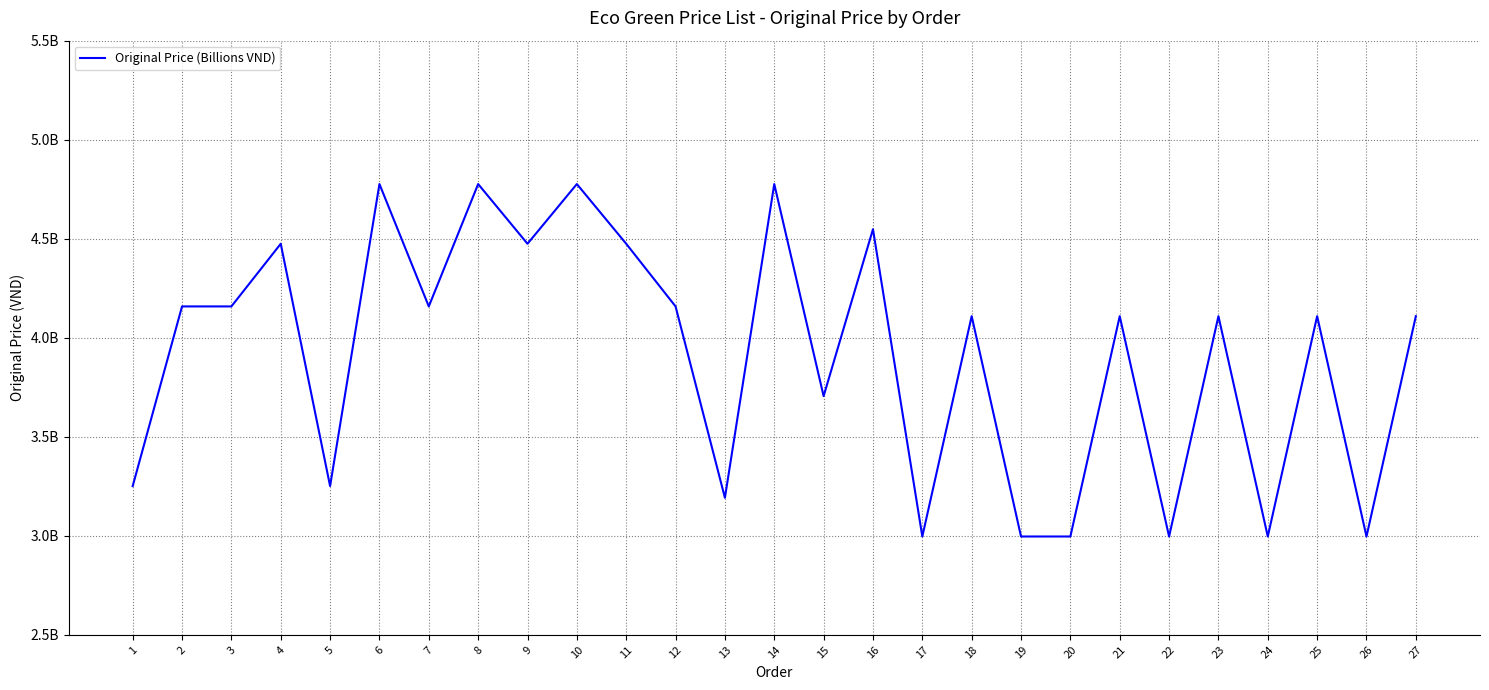

Reading left to right, extract all data points from this chart.

1=3250916440	2=4158124219	3=4158124219	4=4474485175	5=3250916440	6=4776019205	7=4158124219	8=4776019205	9=4474485175	10=4776019205	11=4474485175	12=4158124219	13=3191973980	14=4776019205	15=3705205472	16=4547963940	17=2996432911	18=4108802252	19=2996432911	20=2996432911	21=4108802252	22=2996432911	23=4108802252	24=2996432911	25=4108802252	26=2996432911	27=4108802252